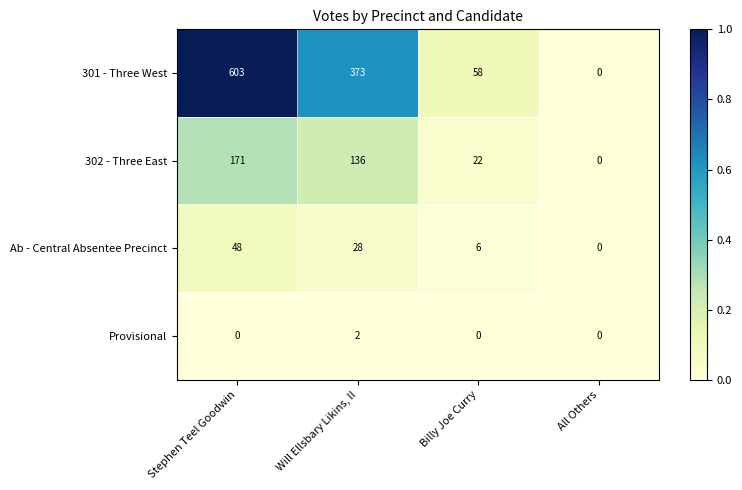

What is the difference between the maximum and second lowest values in the 302 - Three East series?

149